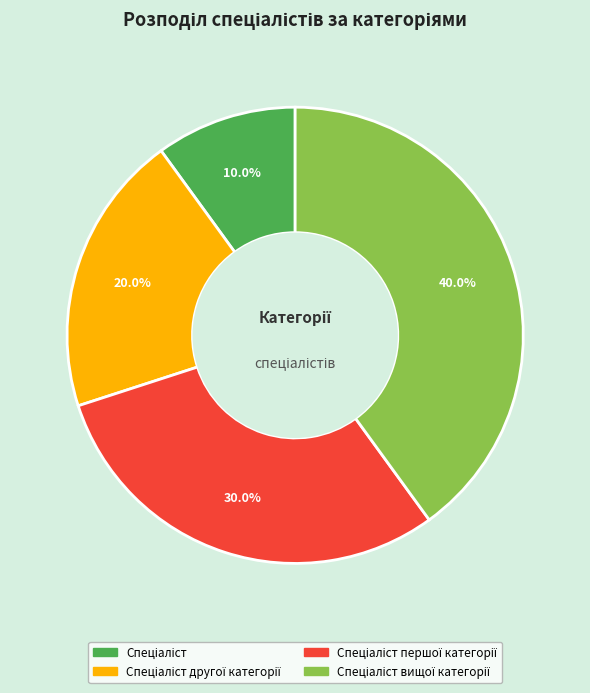

Is there any slice that represents more than half of the pie?

No